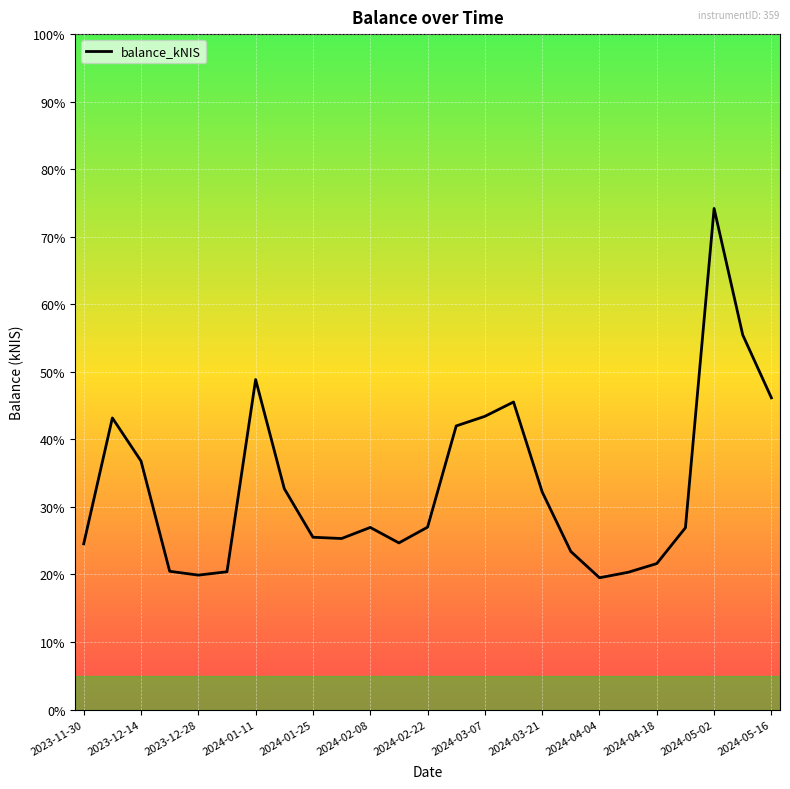

What is the greatest value displayed?

74.2